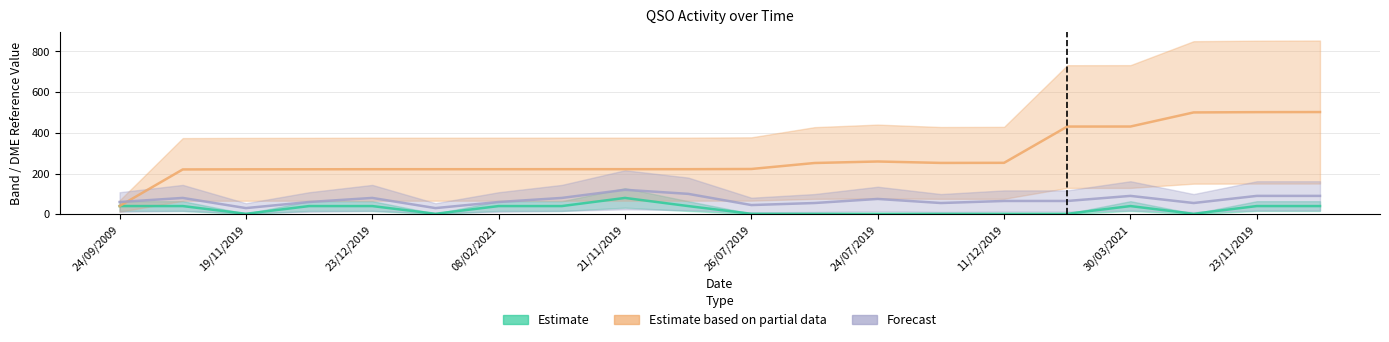

Is this an area chart (filled region under the line)?

No